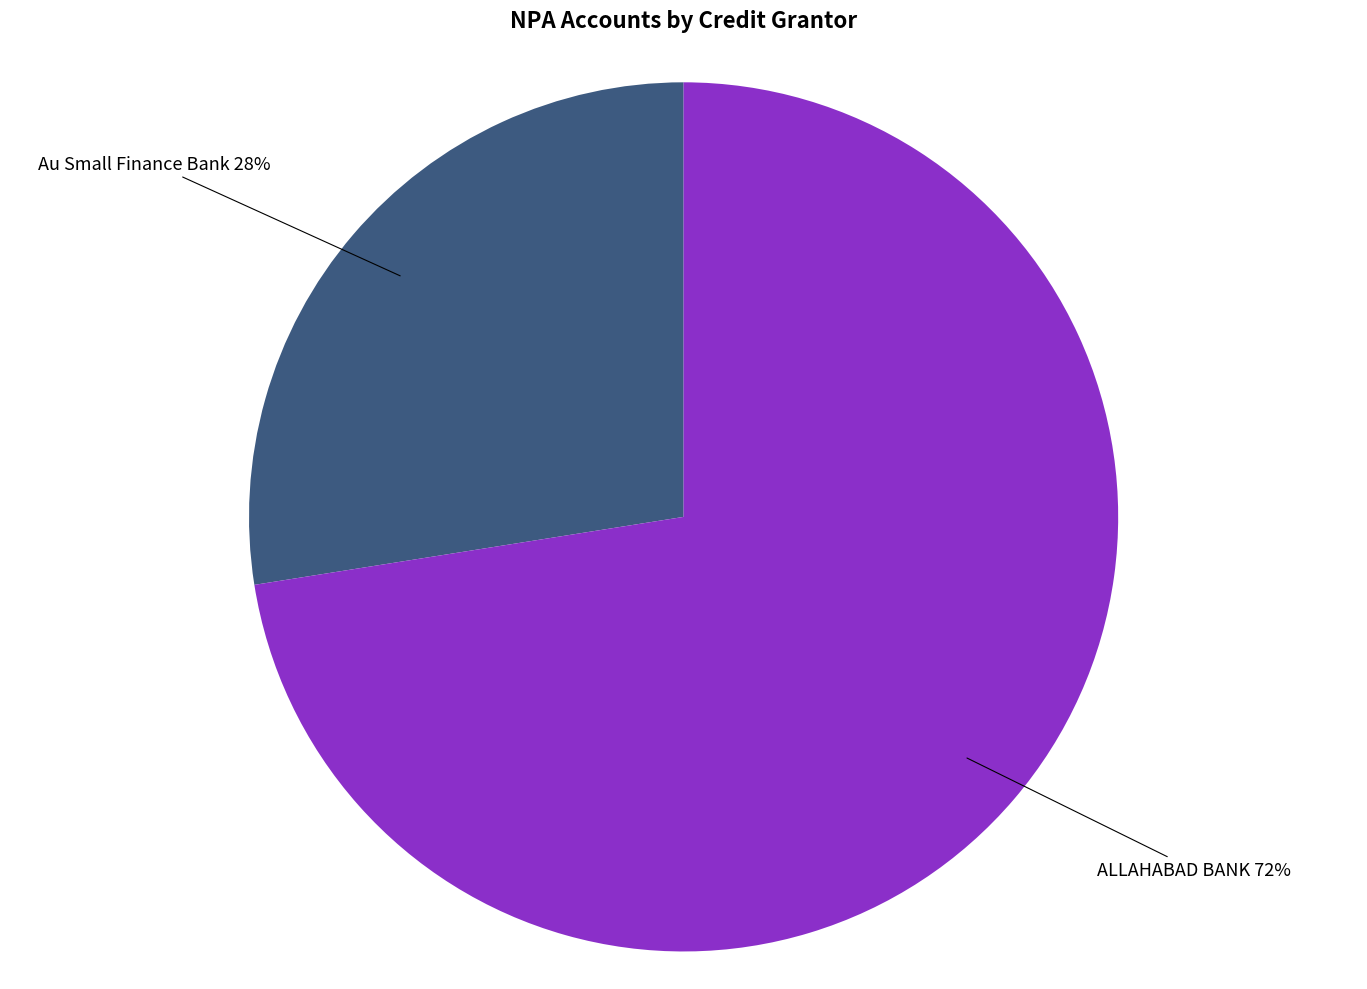

To the nearest percent, what is the average slice percentage?

50%